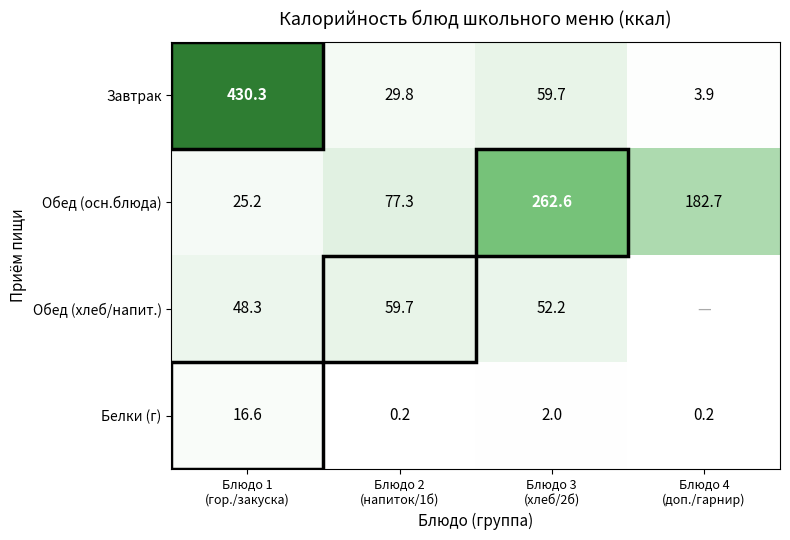

What is the maximum value for Обед (осн.блюда)?

262.6